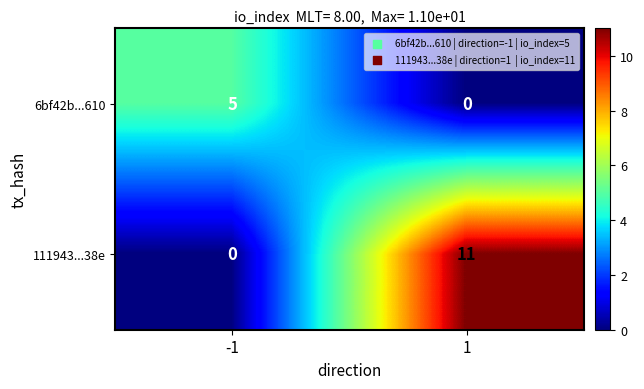

What is the total value across all series at 1?

11